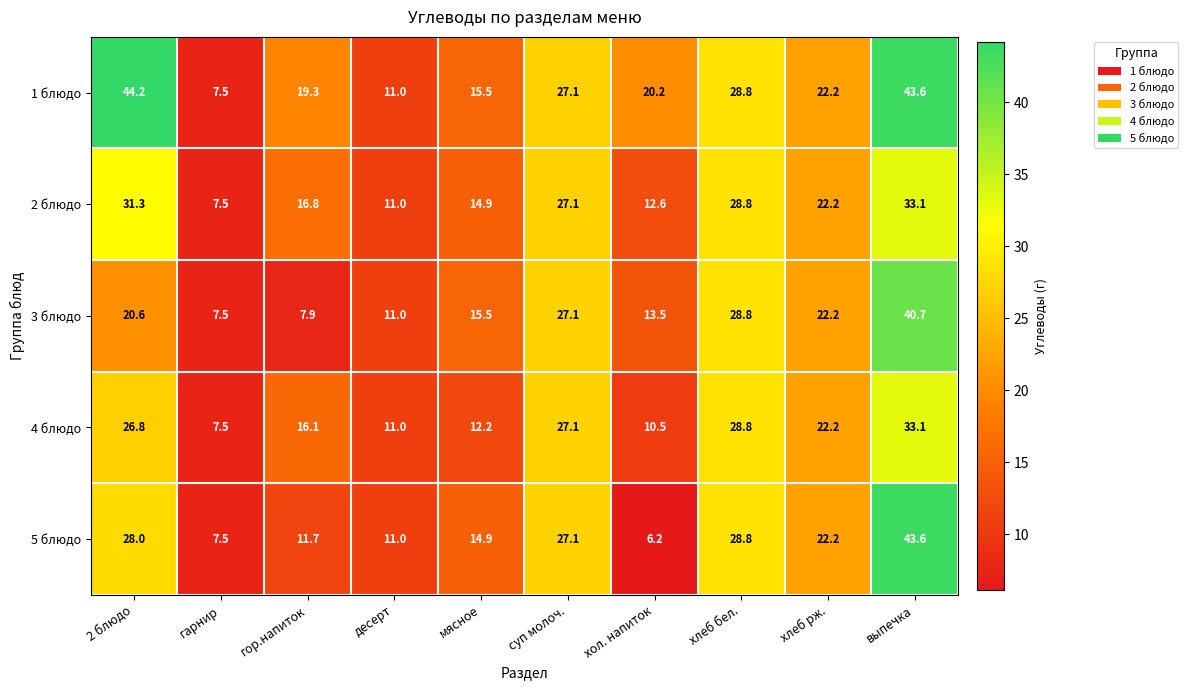

Read the 5 блюдо value at выпечка.

43.6